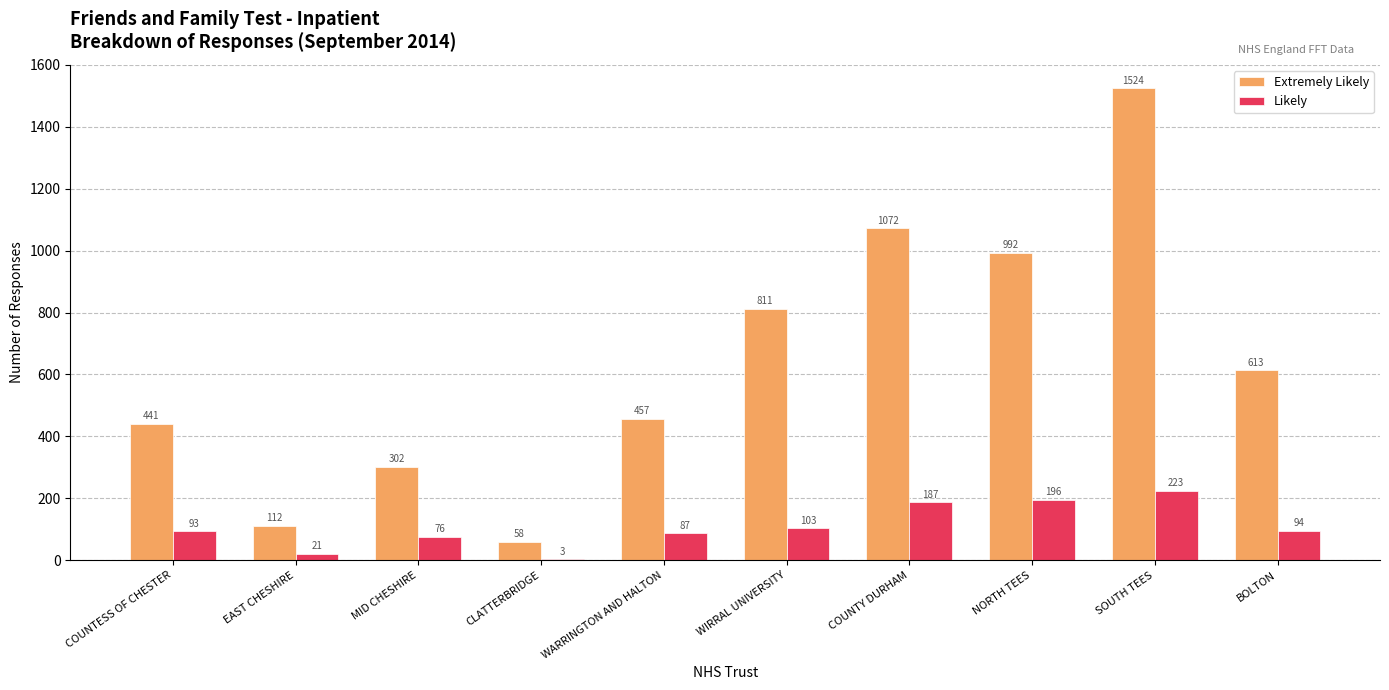

What are all the series names shown in the legend?

Extremely Likely, Likely